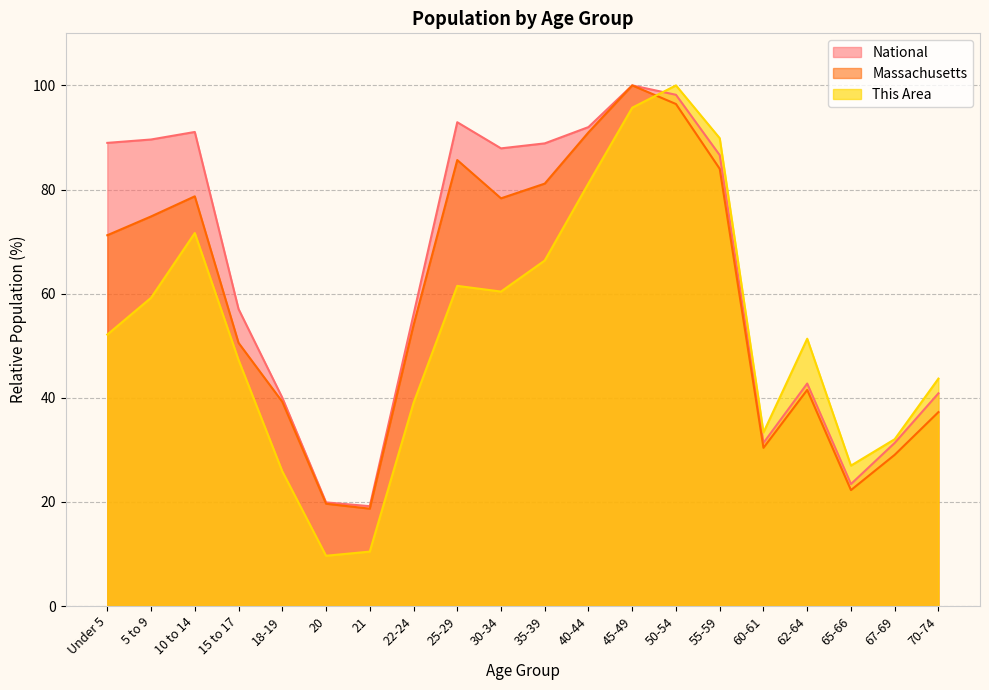

After their last crossing, which series has the higher values: This Area or National?

This Area